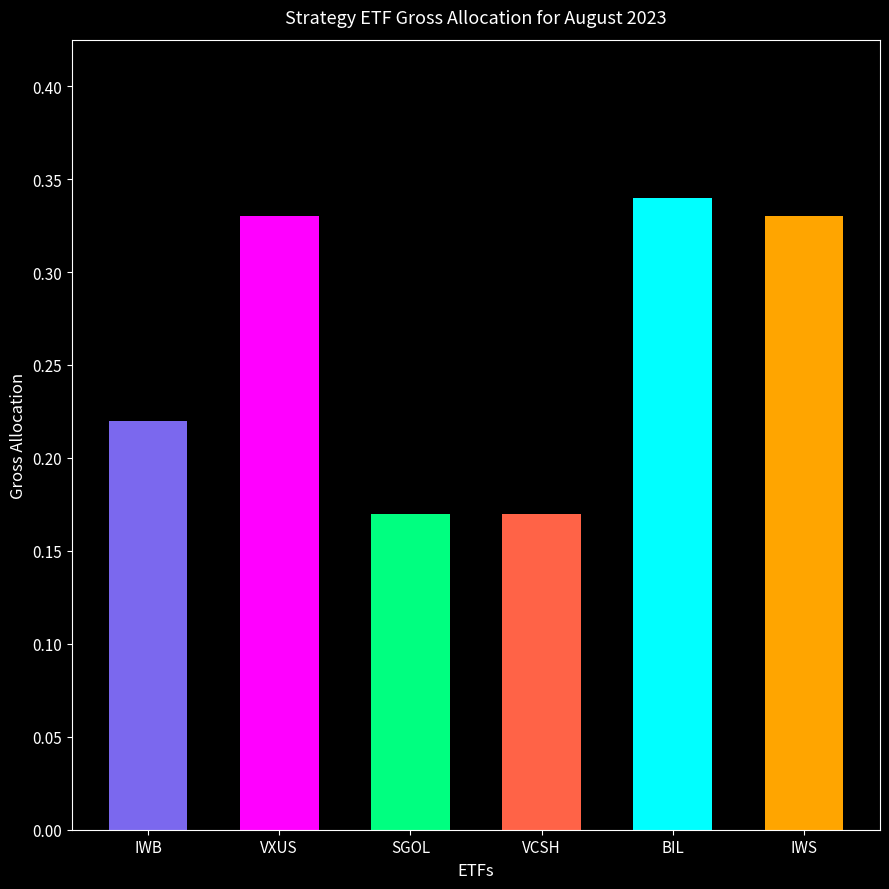

What position from the left is VXUS?

2